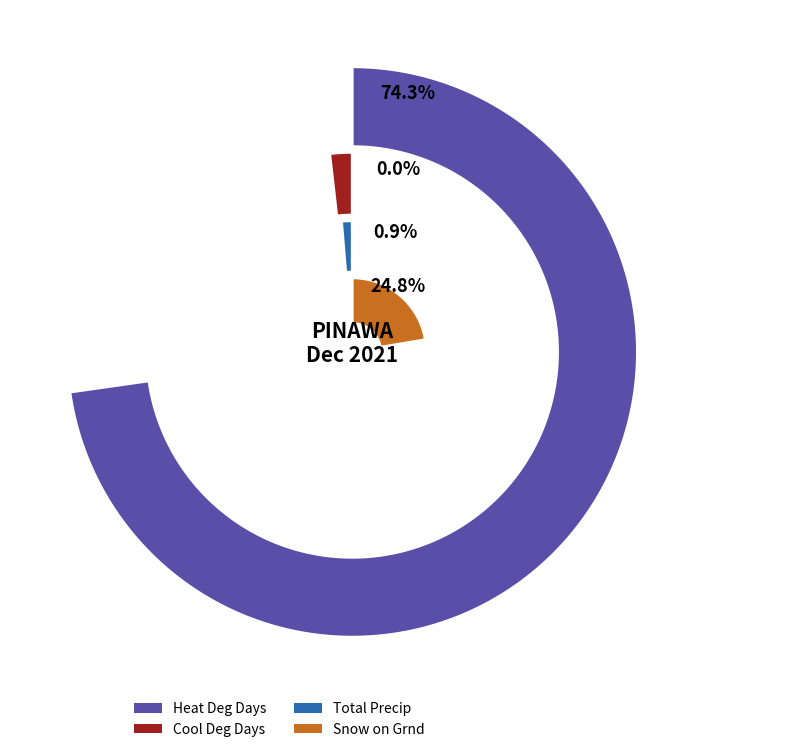

Which series has the largest range (max minus min)?

Heat Deg Days